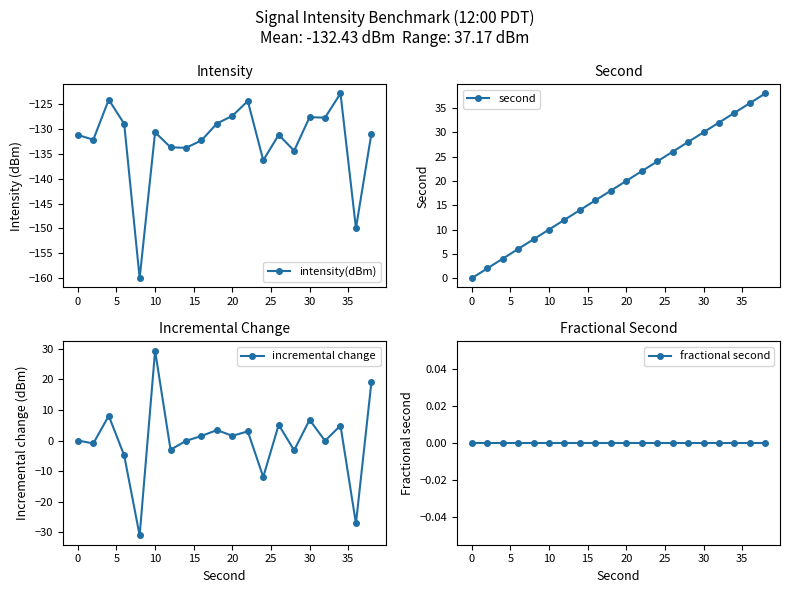

True or false: incremental change and intensity(dBm) cross at least once.

False